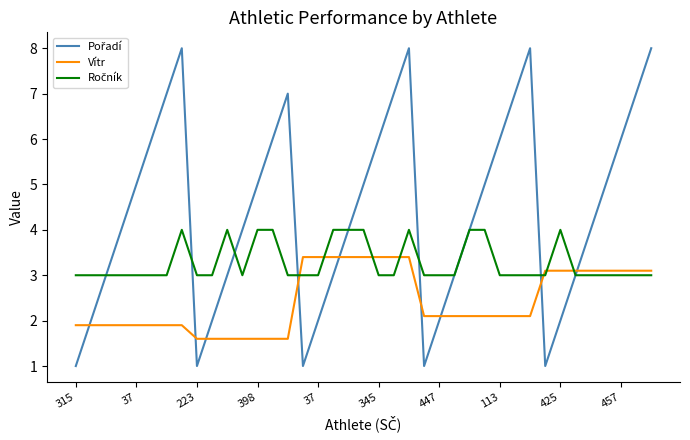

What is the lowest value of the Vítr series?

1.6